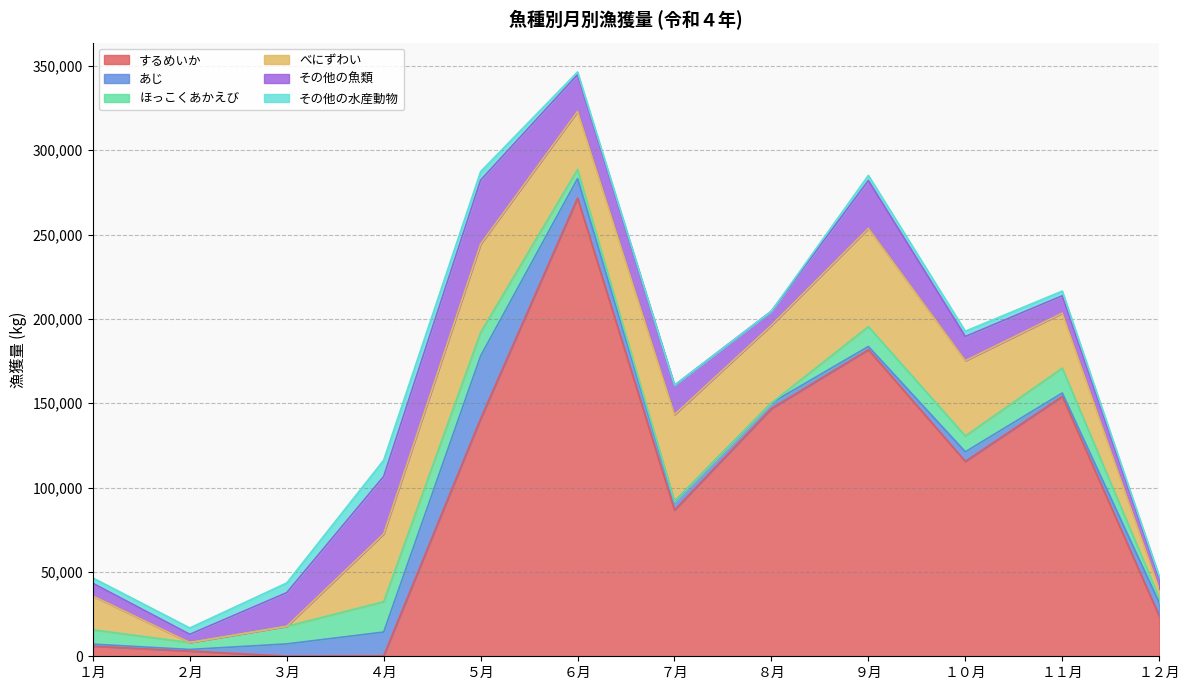

How many lines are shown in the chart?

6